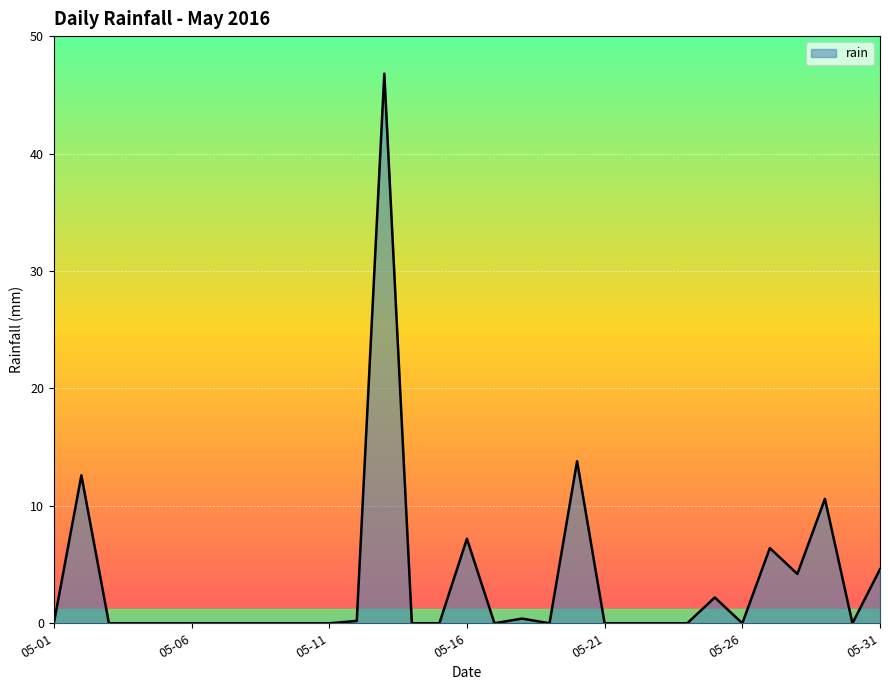

What is the maximum value shown in the chart?

46.8